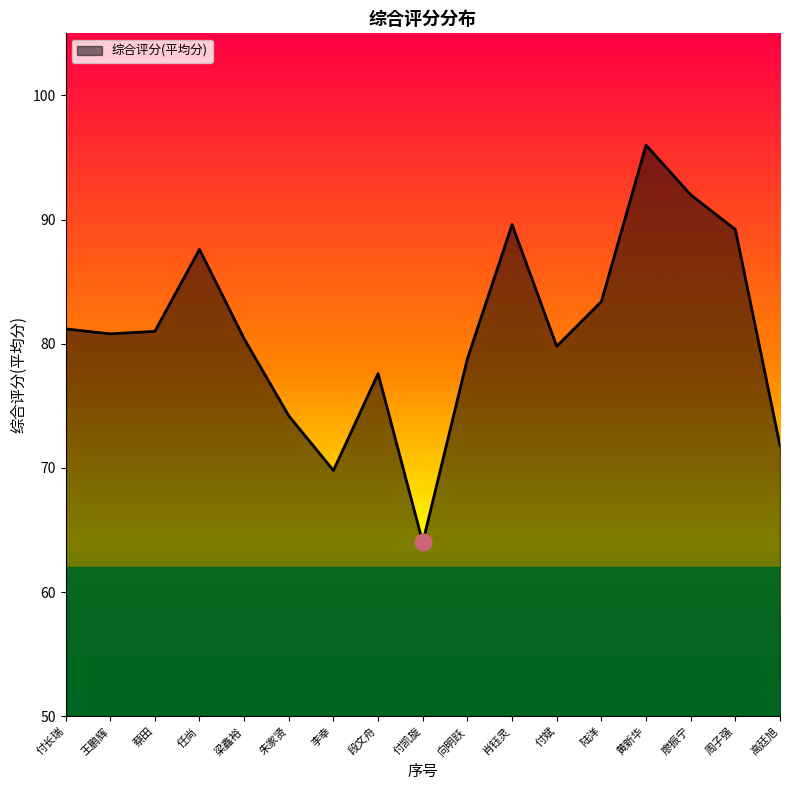

Which category has the lowest value across all series?

付凯旋